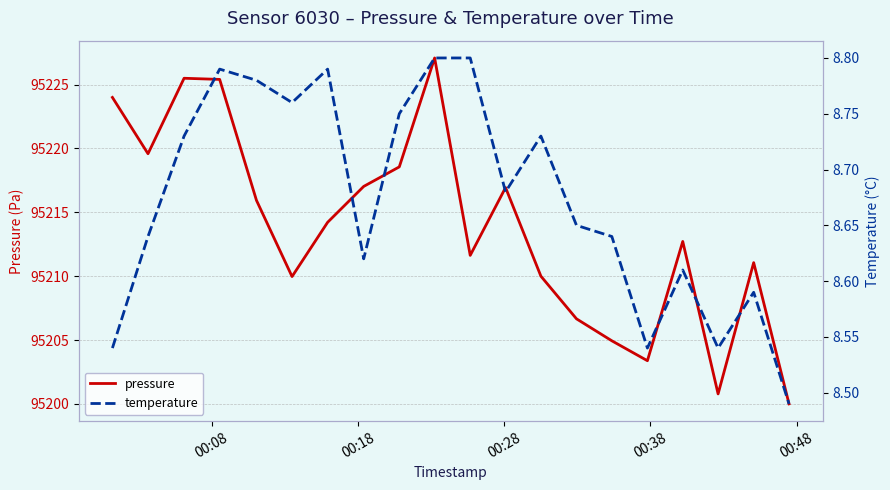

True or false: pressure and temperature intersect in this chart.

False